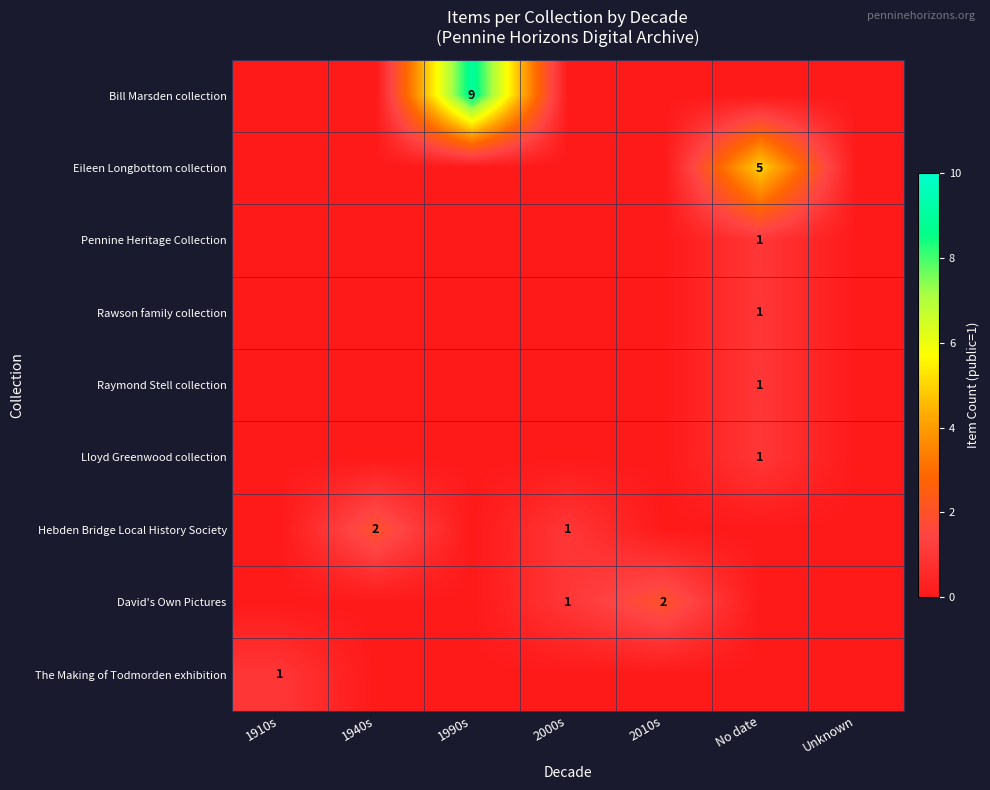

The Hebden Bridge Local History Society series shows 3 at 1940s. True or false?

False